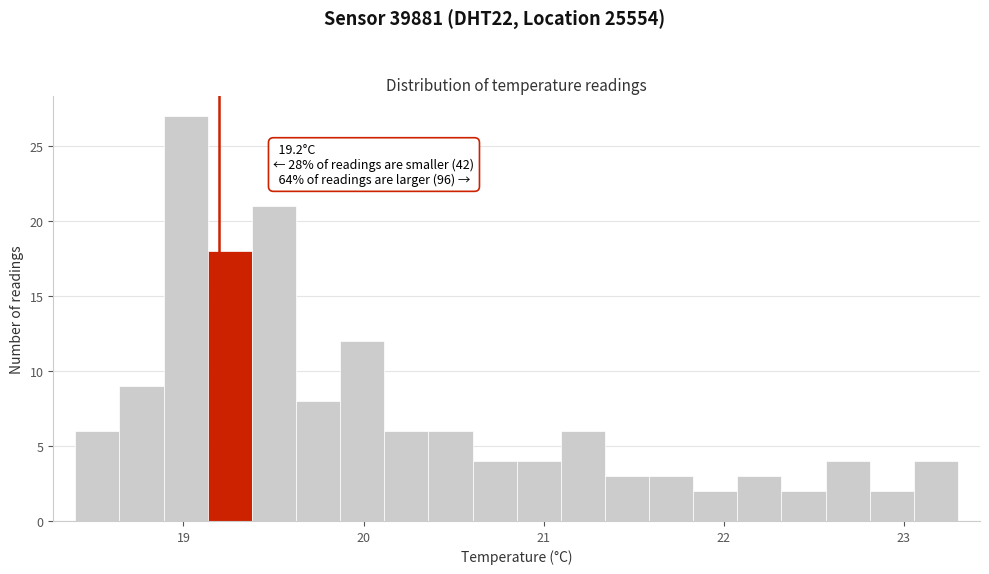

Read against the x-axis, roughly where is the centre of the tallest bar?

19.0